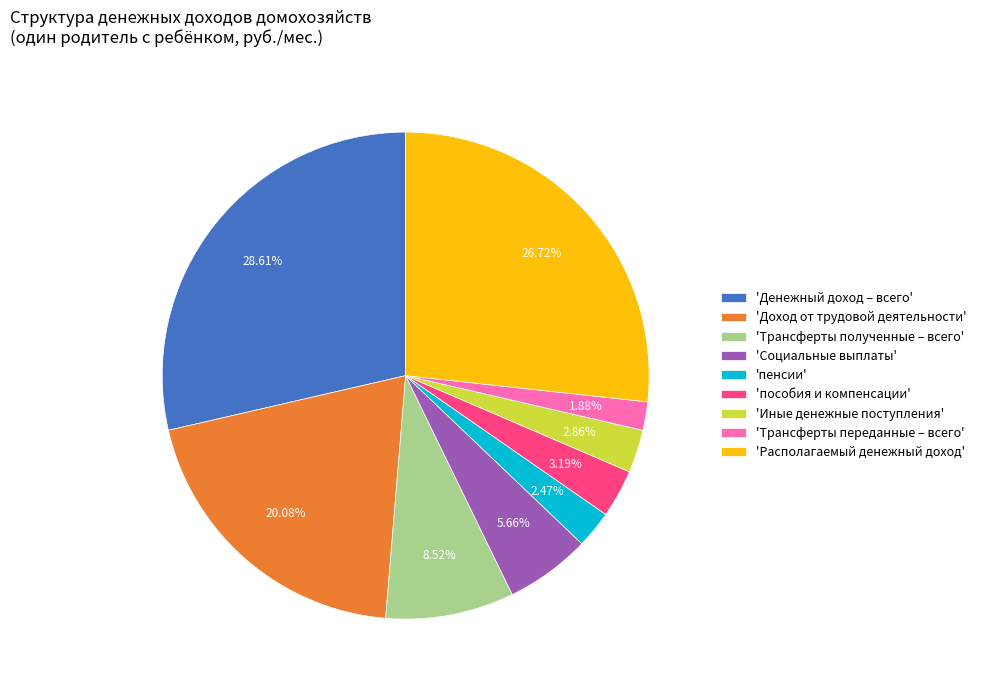

Which category has the biggest portion of the pie?

'Денежный доход – всего'